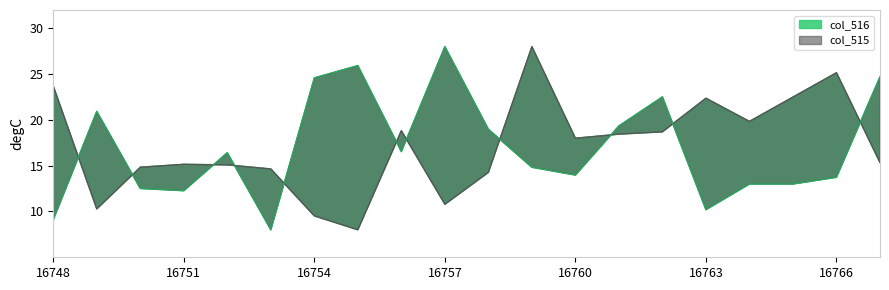

What is the difference between the maximum and minimum values in the col_516 series?

20.0